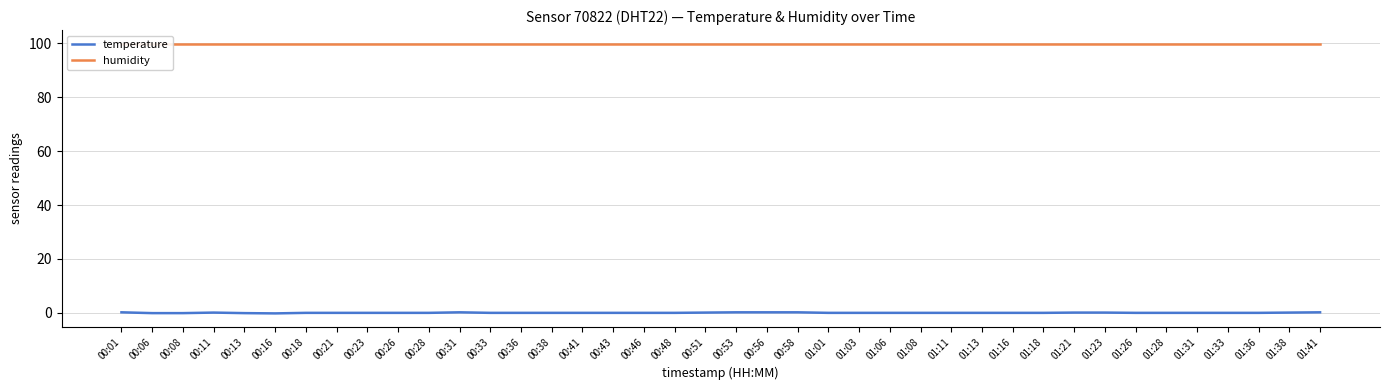

Rank the series at 00:01 from lowest to highest value.

temperature, humidity